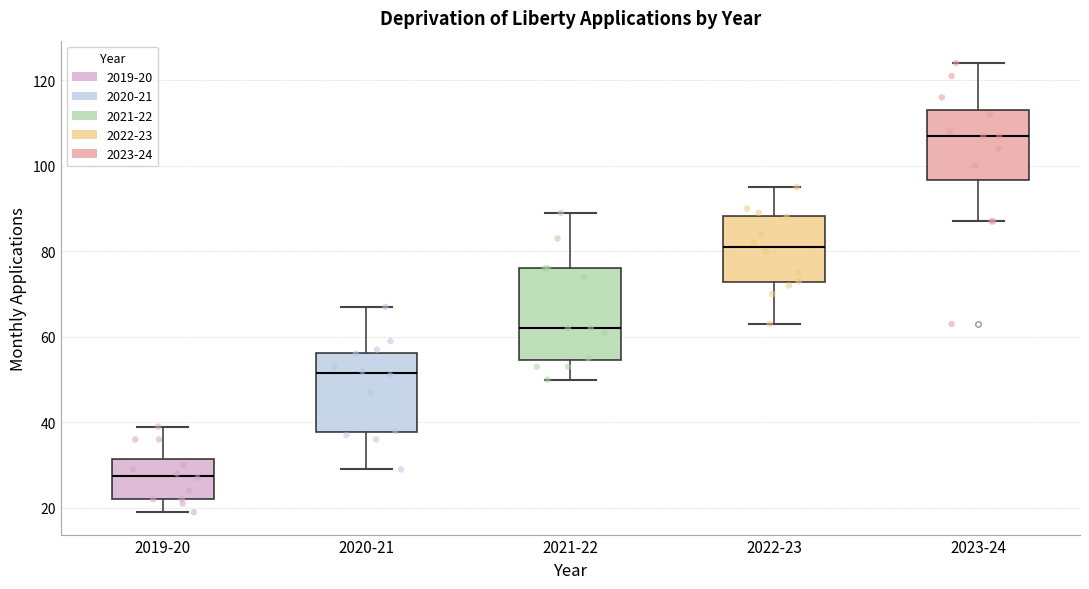

Which box's median line is the lowest?

2019-20